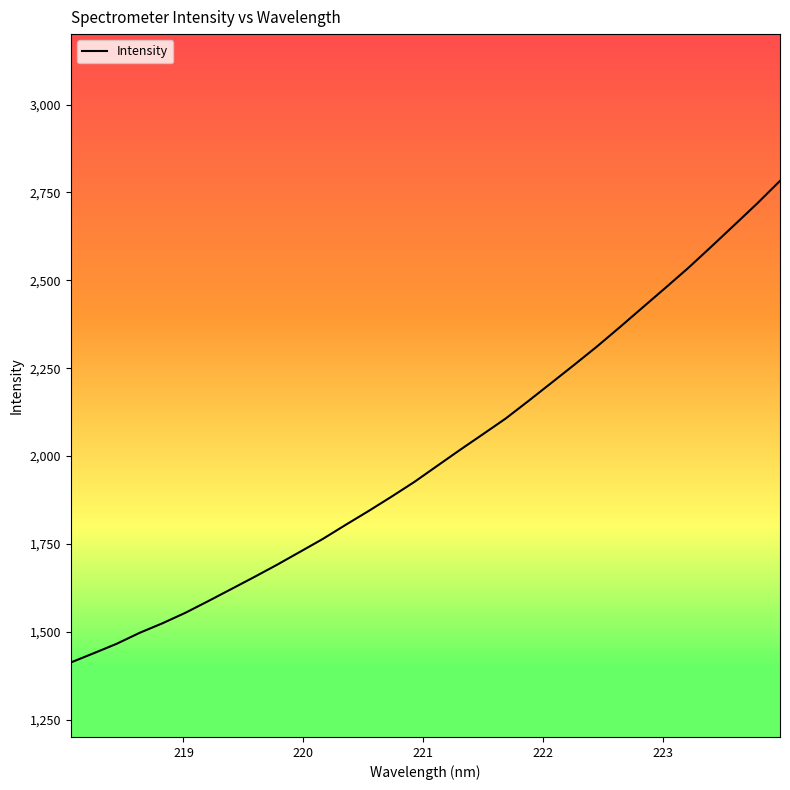

What is the difference between the maximum and minimum values?

1370.2